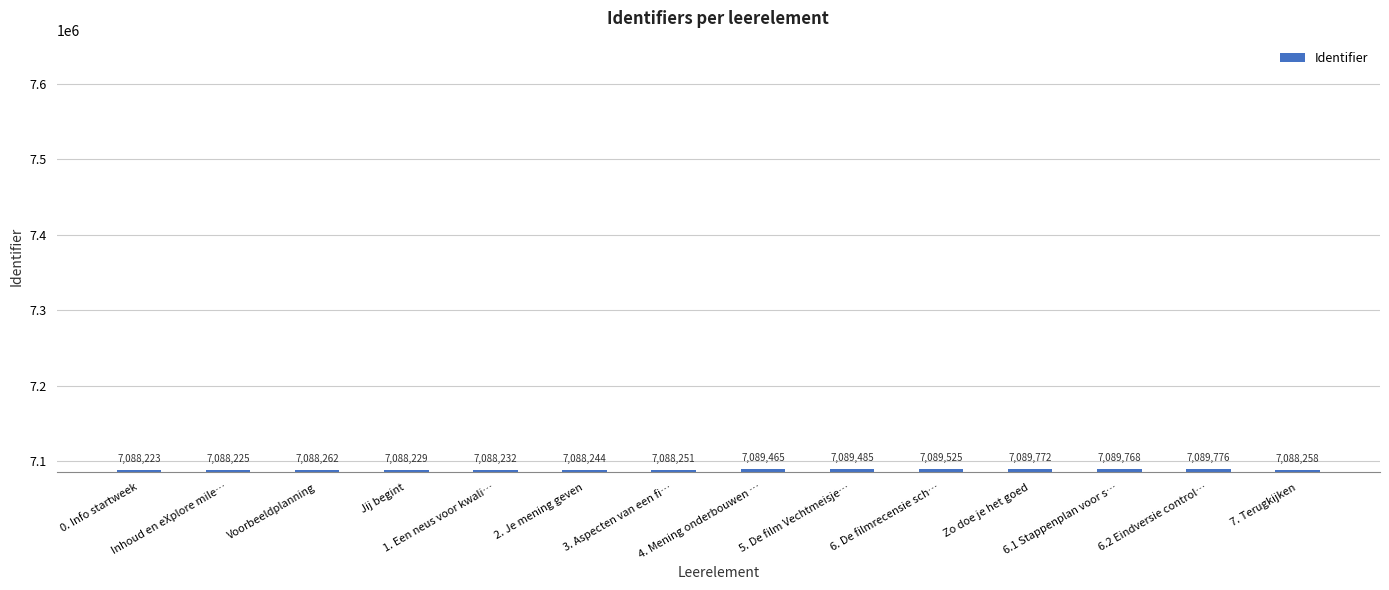

What is the difference between the second highest and second lowest values?

1547